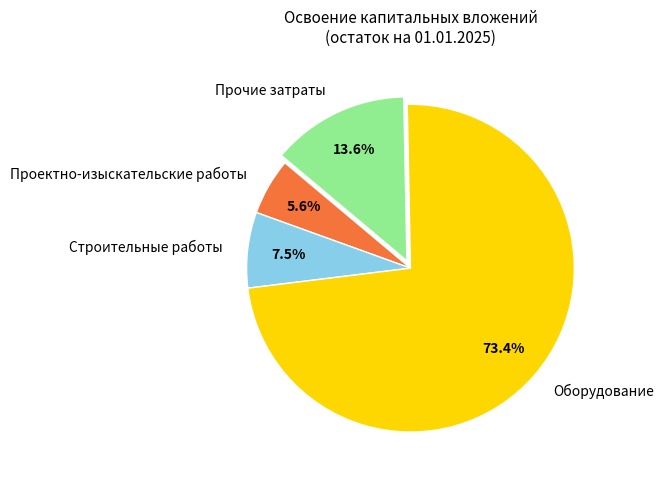

Which has a higher value, Строительные работы or Проектно-изыскательские работы?

Строительные работы